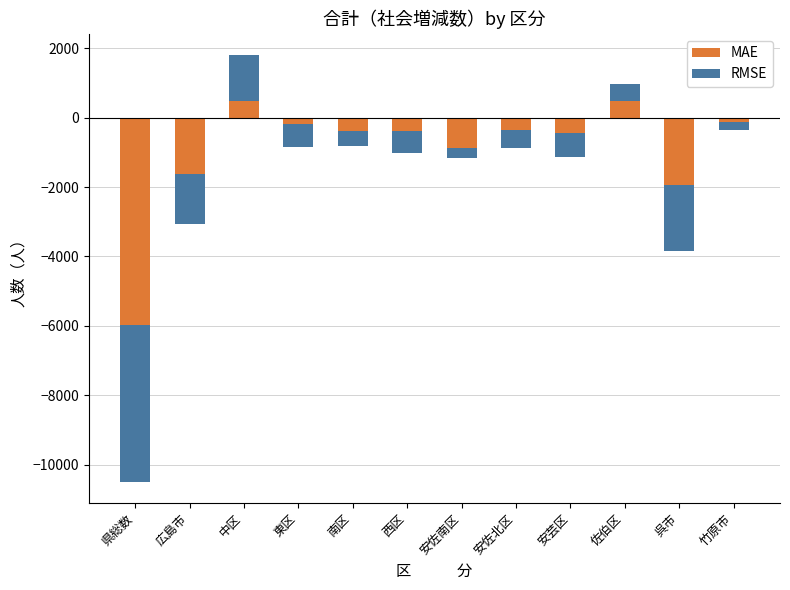

What is the highest value of the RMSE series?

1329